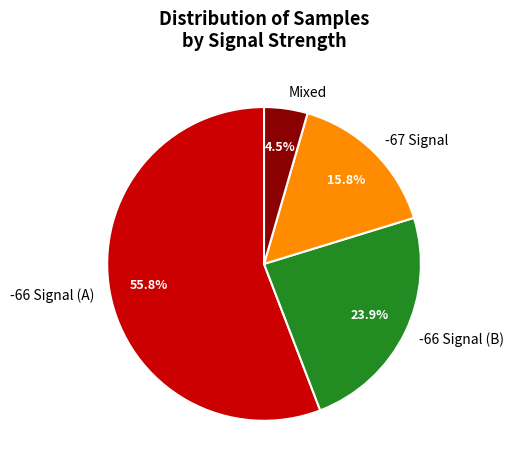

Which category has the smallest portion of the pie?

Mixed